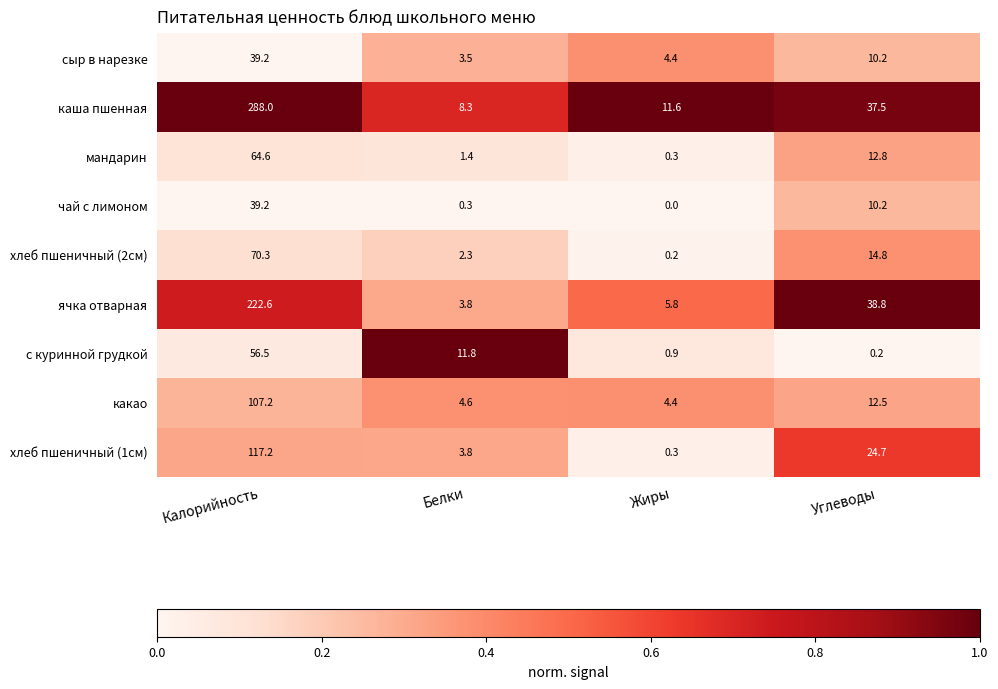

How many distinct data groups are displayed?

9